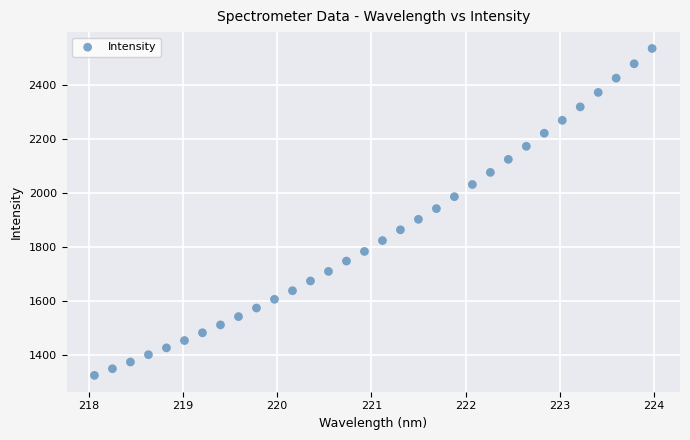

What is the range of X values (max minus min)?

5.9